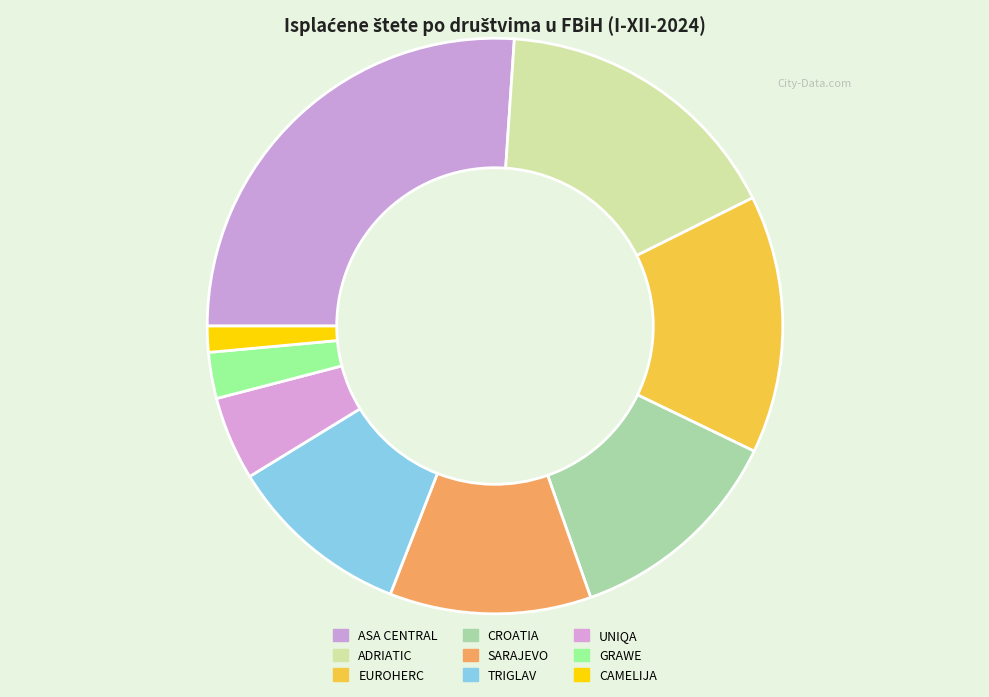

Rank the categories by value from highest to lowest.

ASA CENTRAL, ADRIATIC, EUROHERC, CROATIA, SARAJEVO, TRIGLAV, UNIQA, GRAWE, CAMELIJA